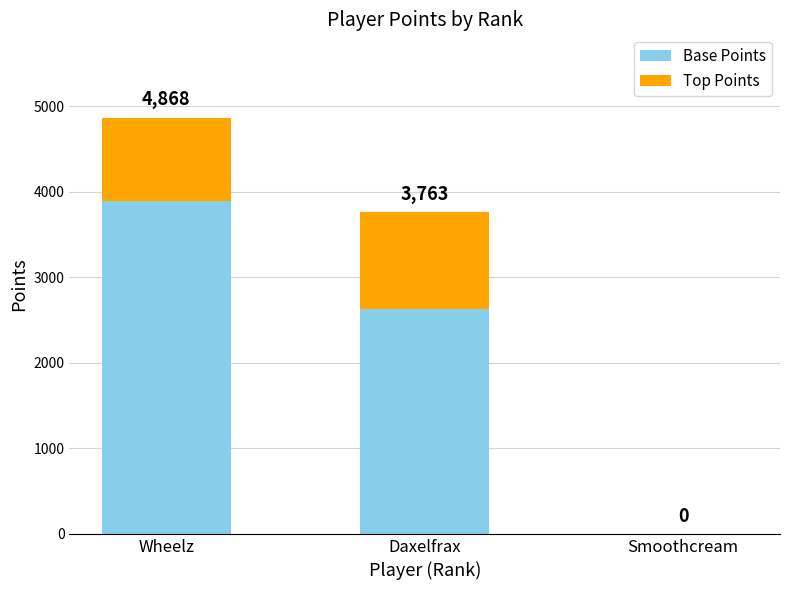

What is the difference between the second highest and minimum values in the Top Points series?

973.6